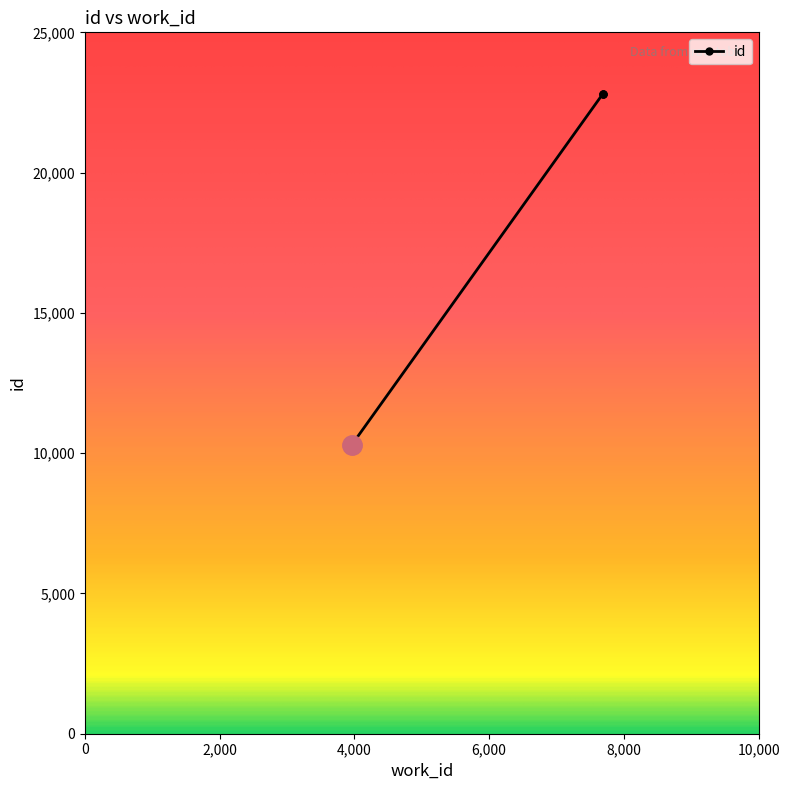

What is the sum of the values at 7682 and 7682?

45585